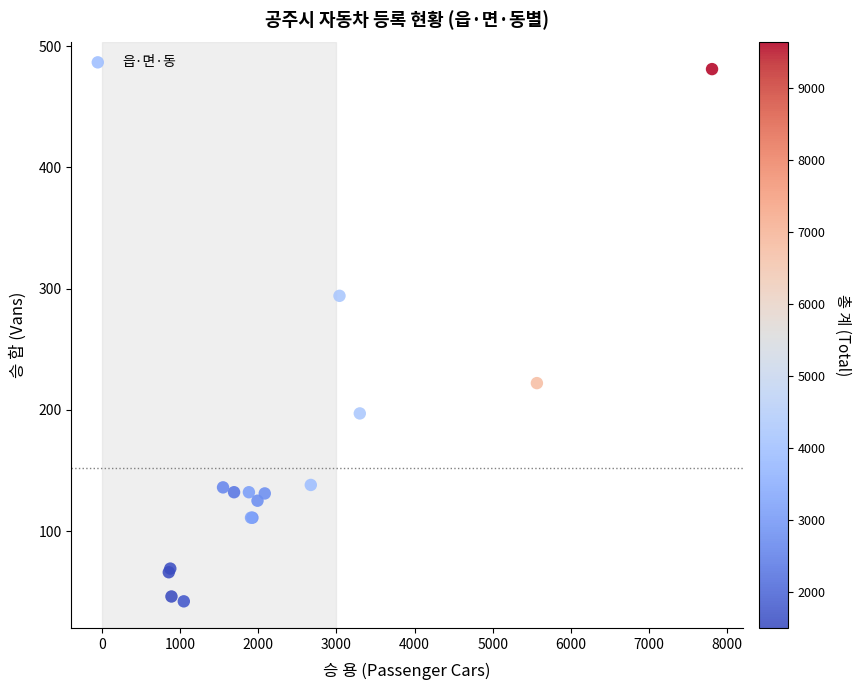

What Y value in the scatter plot is closest to 261?

294